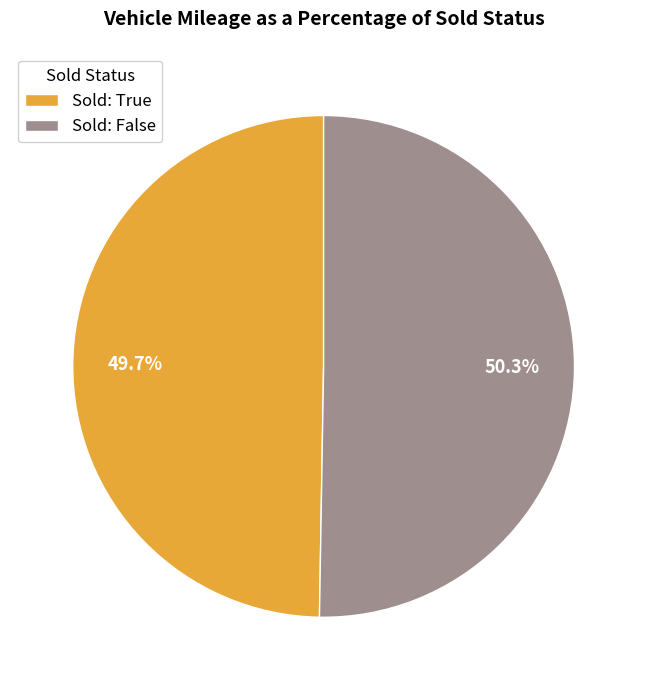

Rank the categories by value from highest to lowest.

Sold: False, Sold: True